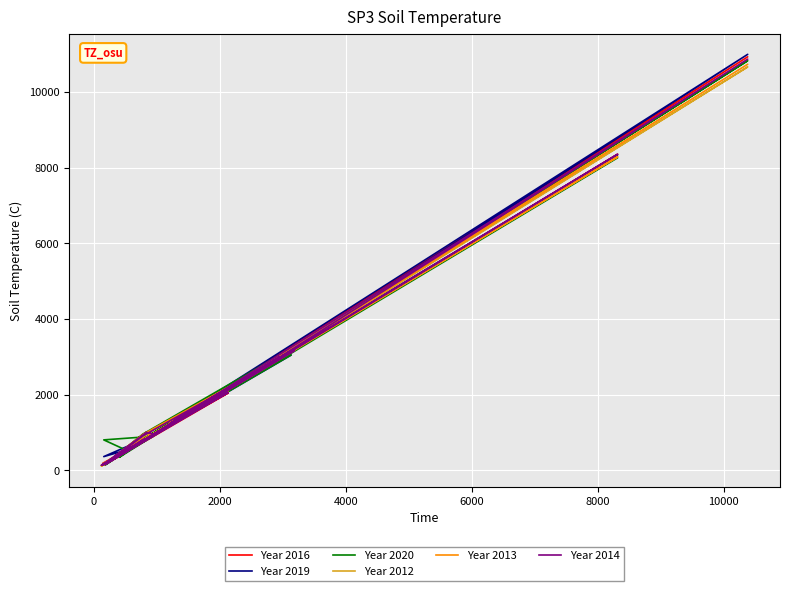

What is the sum of all Year 2016 values?

55717